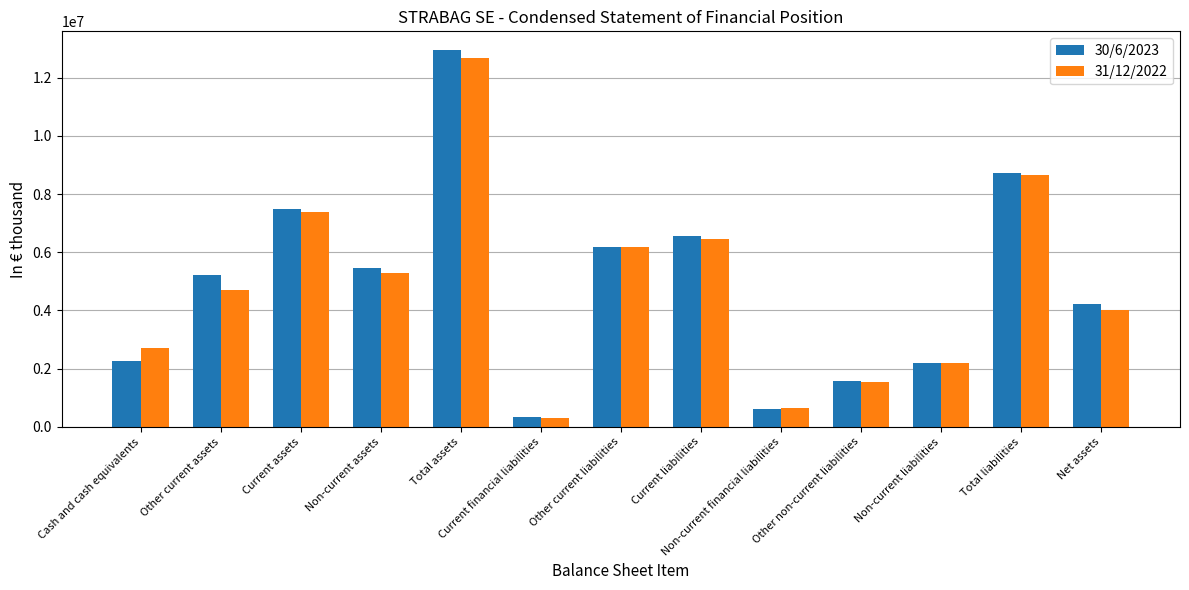

Reading left to right, transcribe all the data shown in this chart.

30/6/2023: 2265415	5221900	7487315	5456459	12943774	353679	6187787	6541466	612880	1568786	2181666	8723132	4220642
31/12/2022: 2701849	4689813	7391662	5292097	12683759	300869	6163885	6464754	656332	1537430	2193762	8658516	4025243